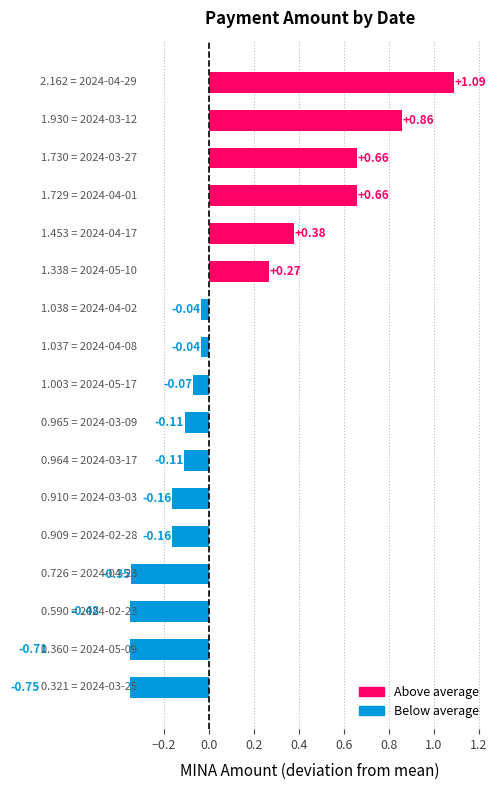

Rank the categories by value from lowest to highest.

2024-03-25, 2024-05-09, 2024-02-23, 2024-04-23, 2024-02-28, 2024-03-03, 2024-03-17, 2024-03-09, 2024-05-17, 2024-04-08, 2024-04-02, 2024-05-10, 2024-04-17, 2024-04-01, 2024-03-27, 2024-03-12, 2024-04-29